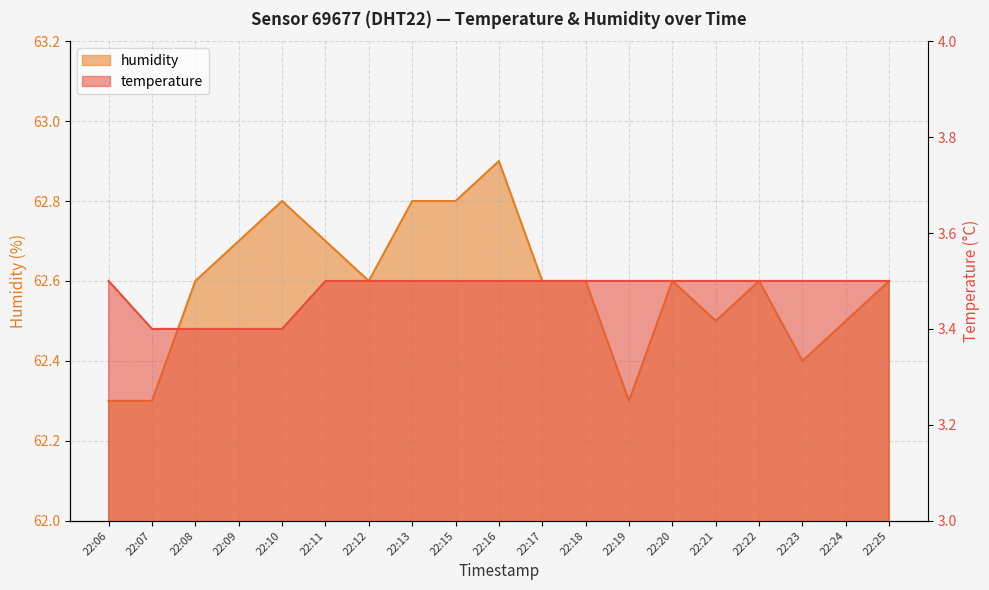

How many interior local valleys does the humidity series have?

4